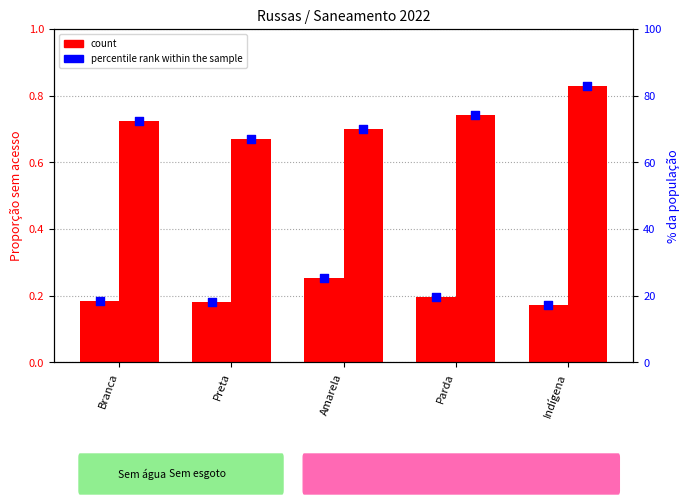

At which category is the sum across all series the highest?

Indígena